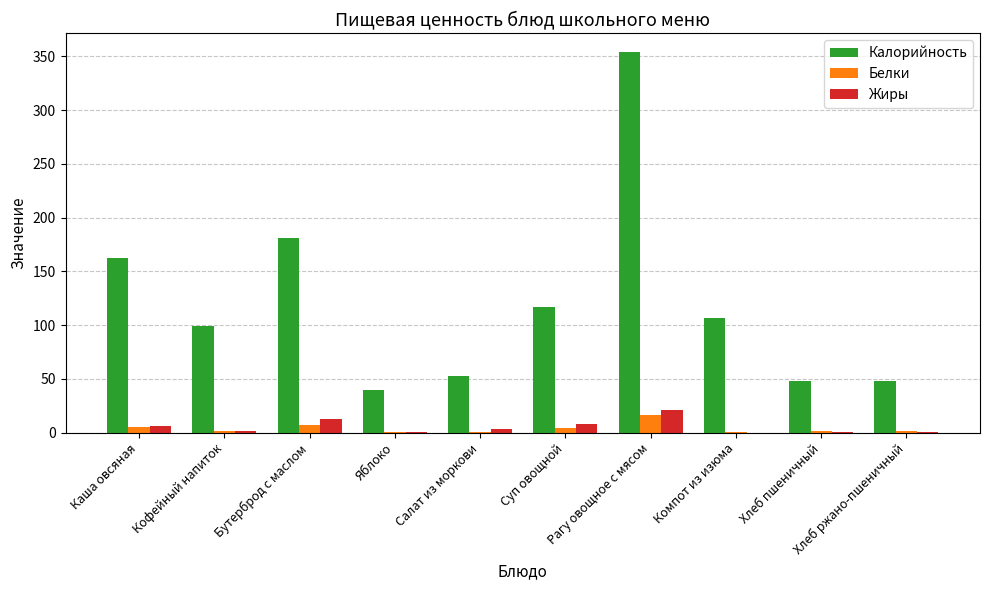

Is the value of Калорийность at Яблоко greater than the value of Жиры at Рагу овощное с мясом?

Yes